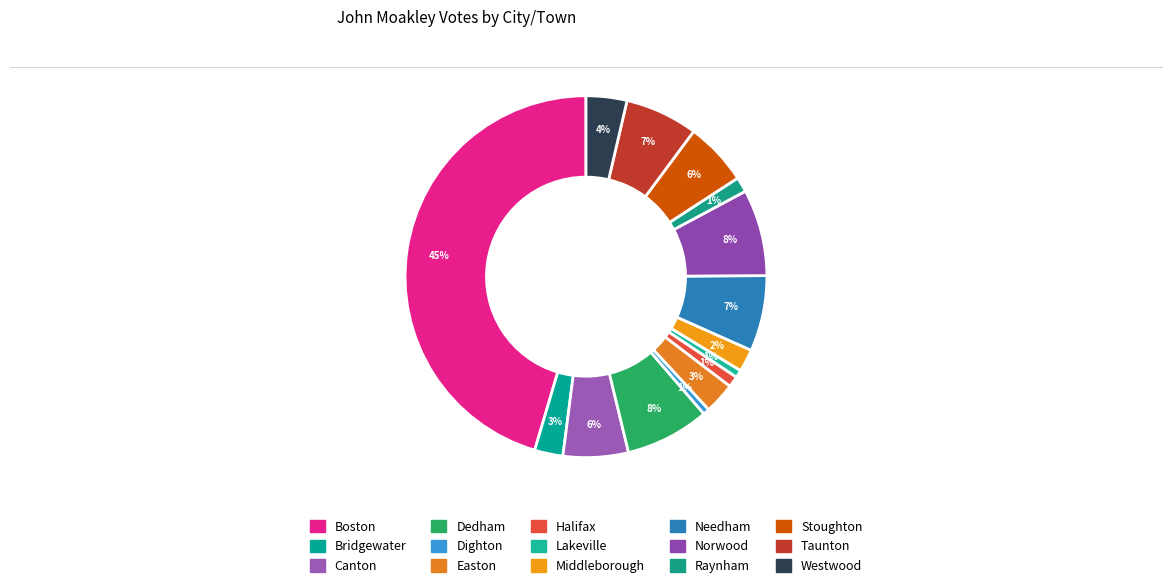

True or false: Raynham accounts for 1% of the total.

True